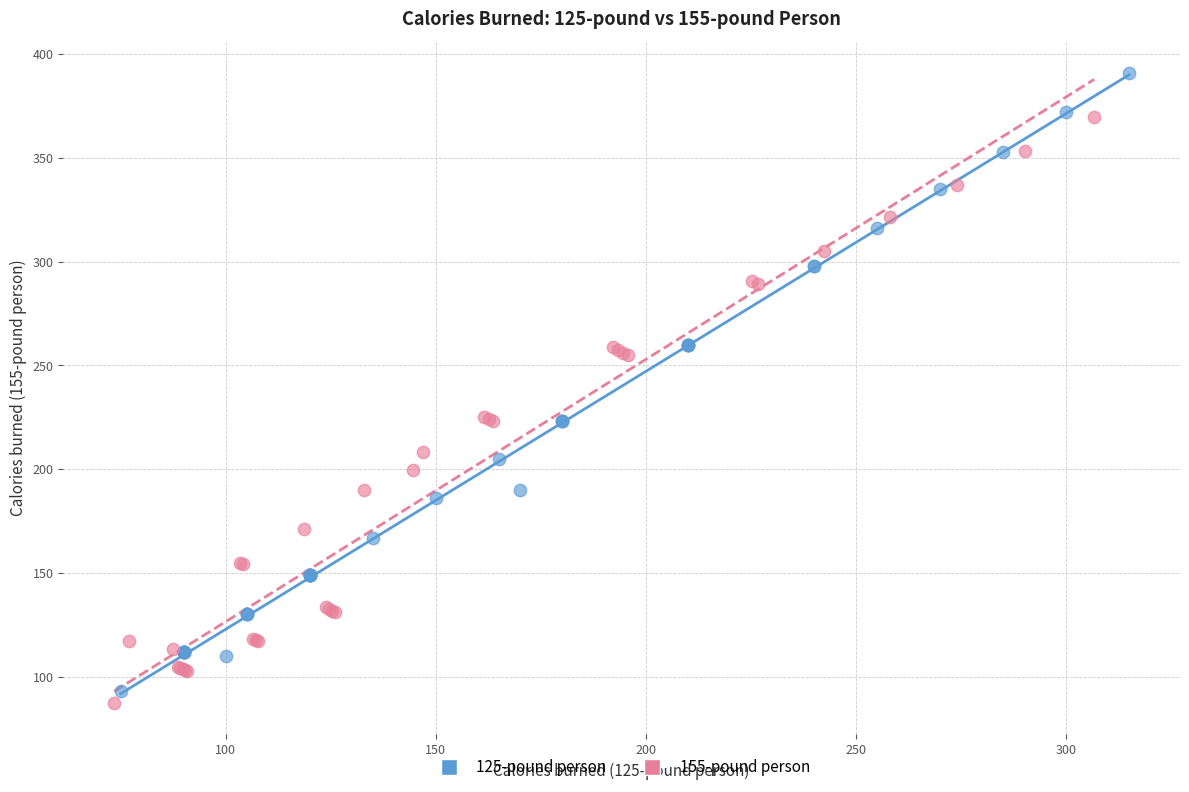

Which series has the largest Y range (max minus min)?

125-pound person